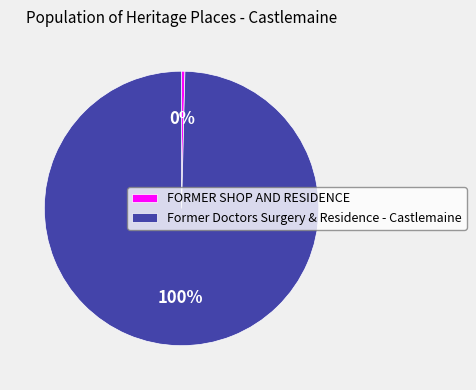

How many slices are in this pie chart?

2